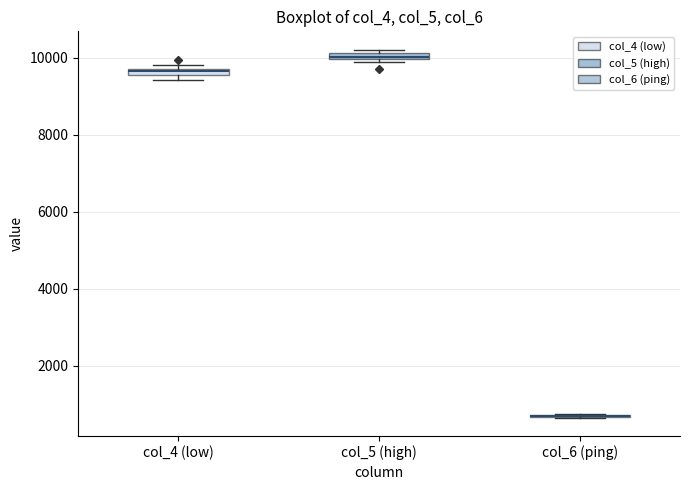

Where is the lower edge of the box for col_5 (high) on the y-axis? The values are not printed on the chart, so give them approximately, as read against the axis.

10000